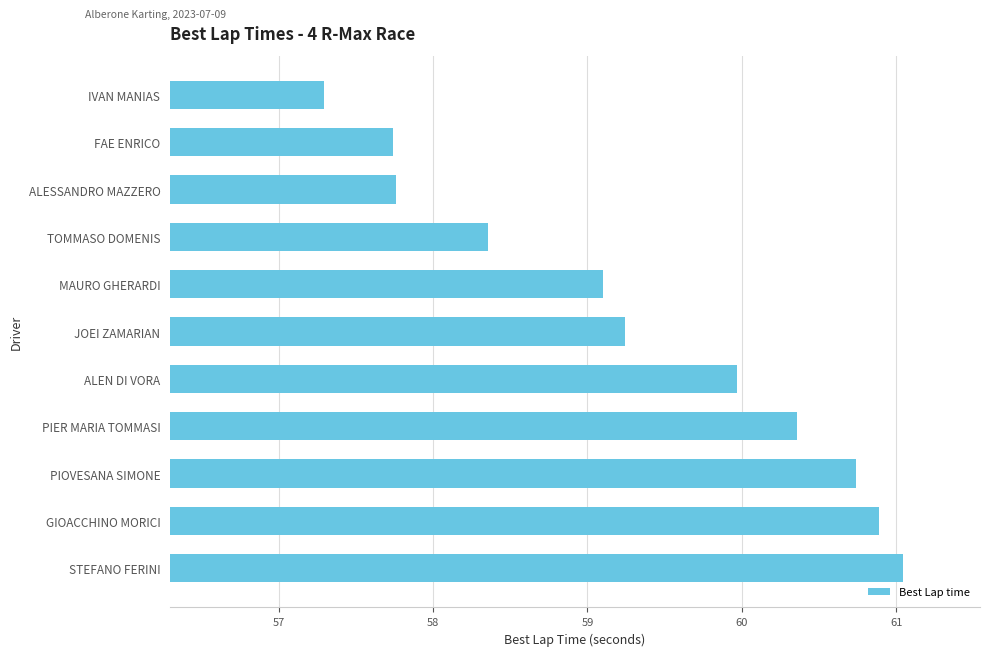

How many series are shown in this chart?

1